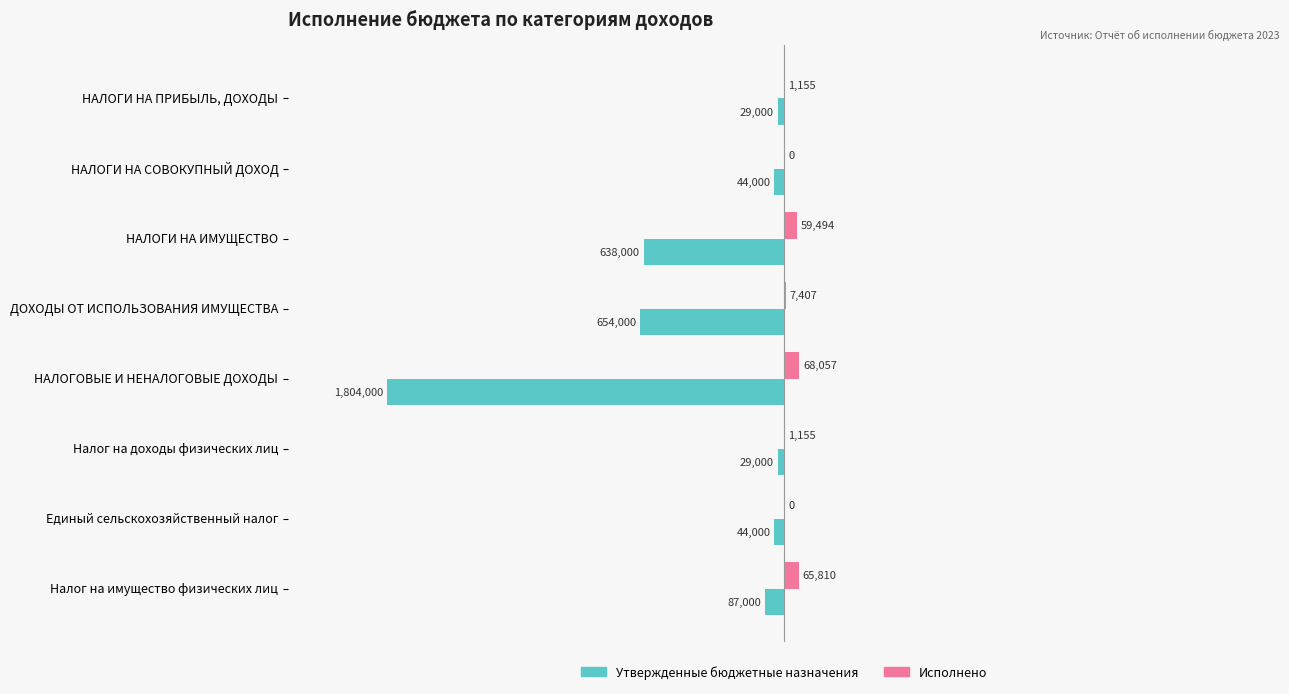

What is the sum of all Утвержденные бюджетные назначения values?

-3329000.0